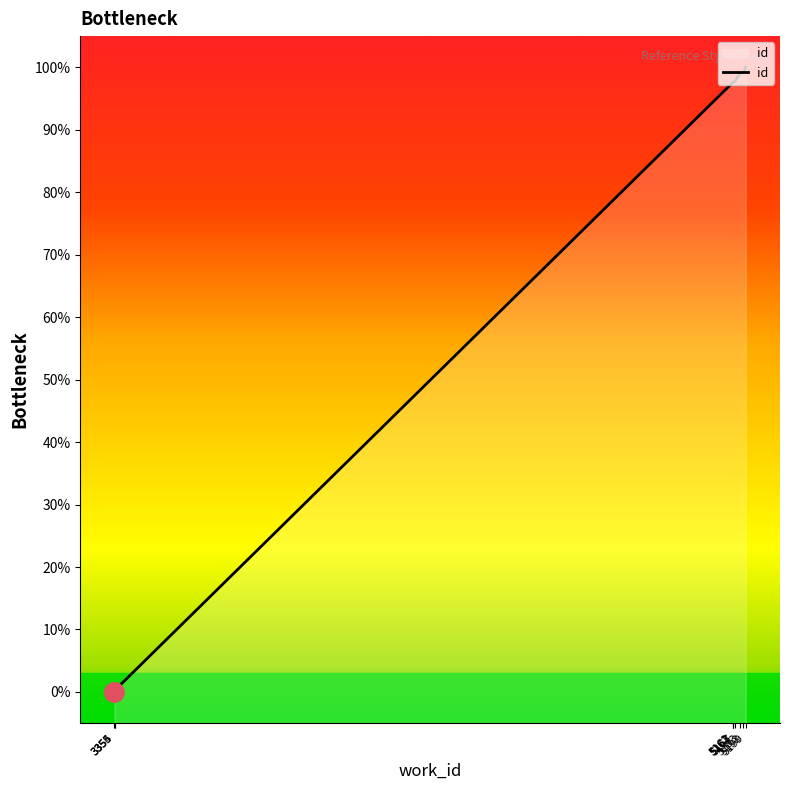

List the labels in order of value, smallest first.

3354, 3355, 3355, 5161, 5162, 5163, 5167, 5183, 5192, 5199